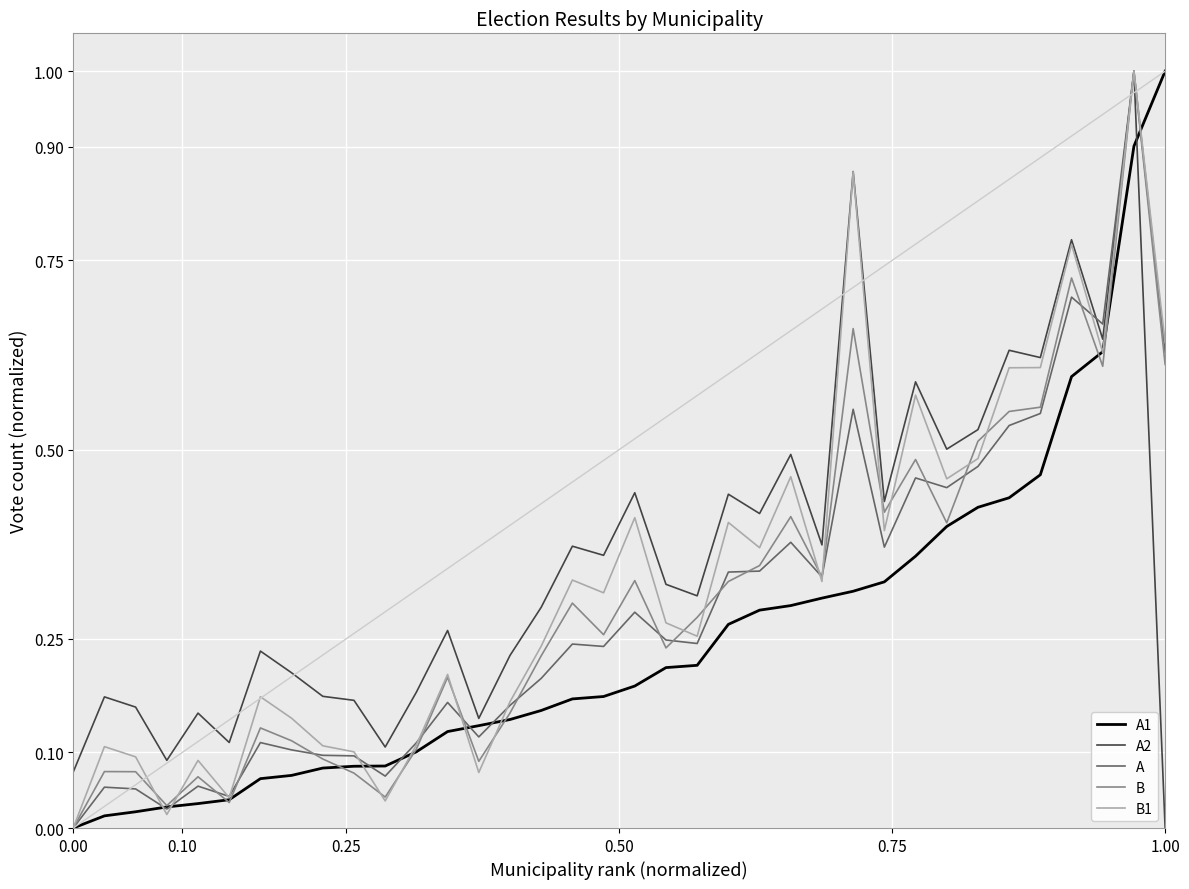

At how many categories does at least one series exceed 0?

36